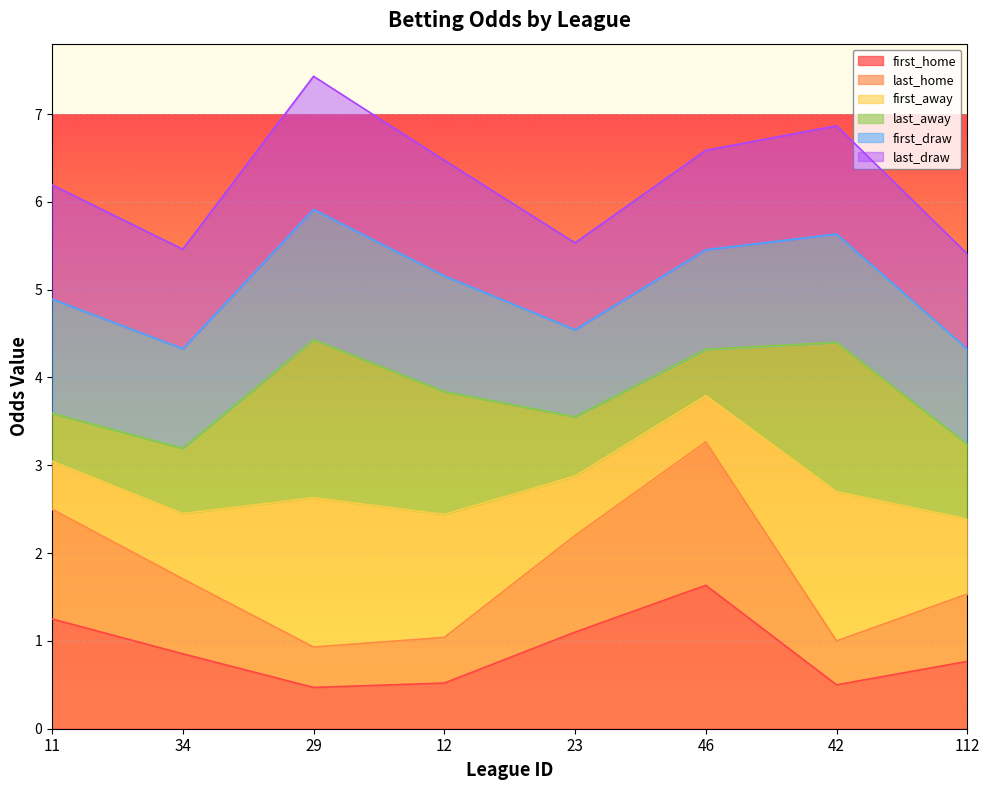

The last_away series shows 1.0 at 12. True or false?

False